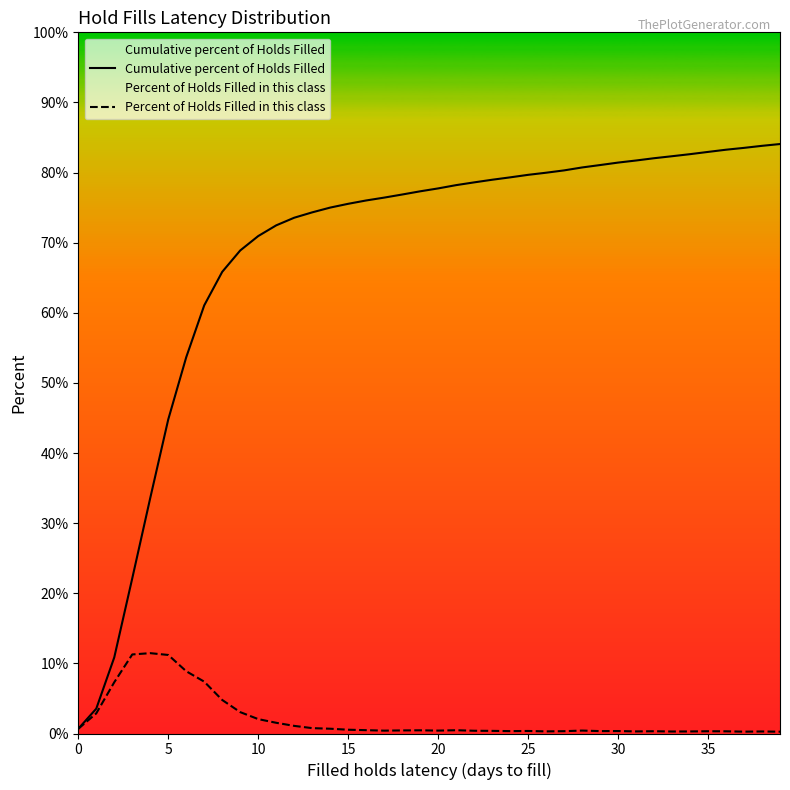

List the series in order of their peak value, highest first.

Cumulative percent of Holds Filled, Percent of Holds Filled in this class